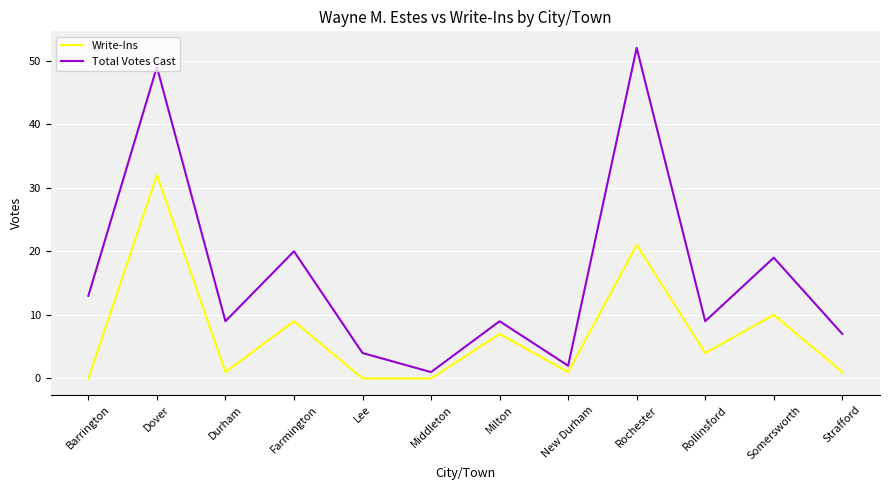

What is the highest value of the Write-Ins series?

32